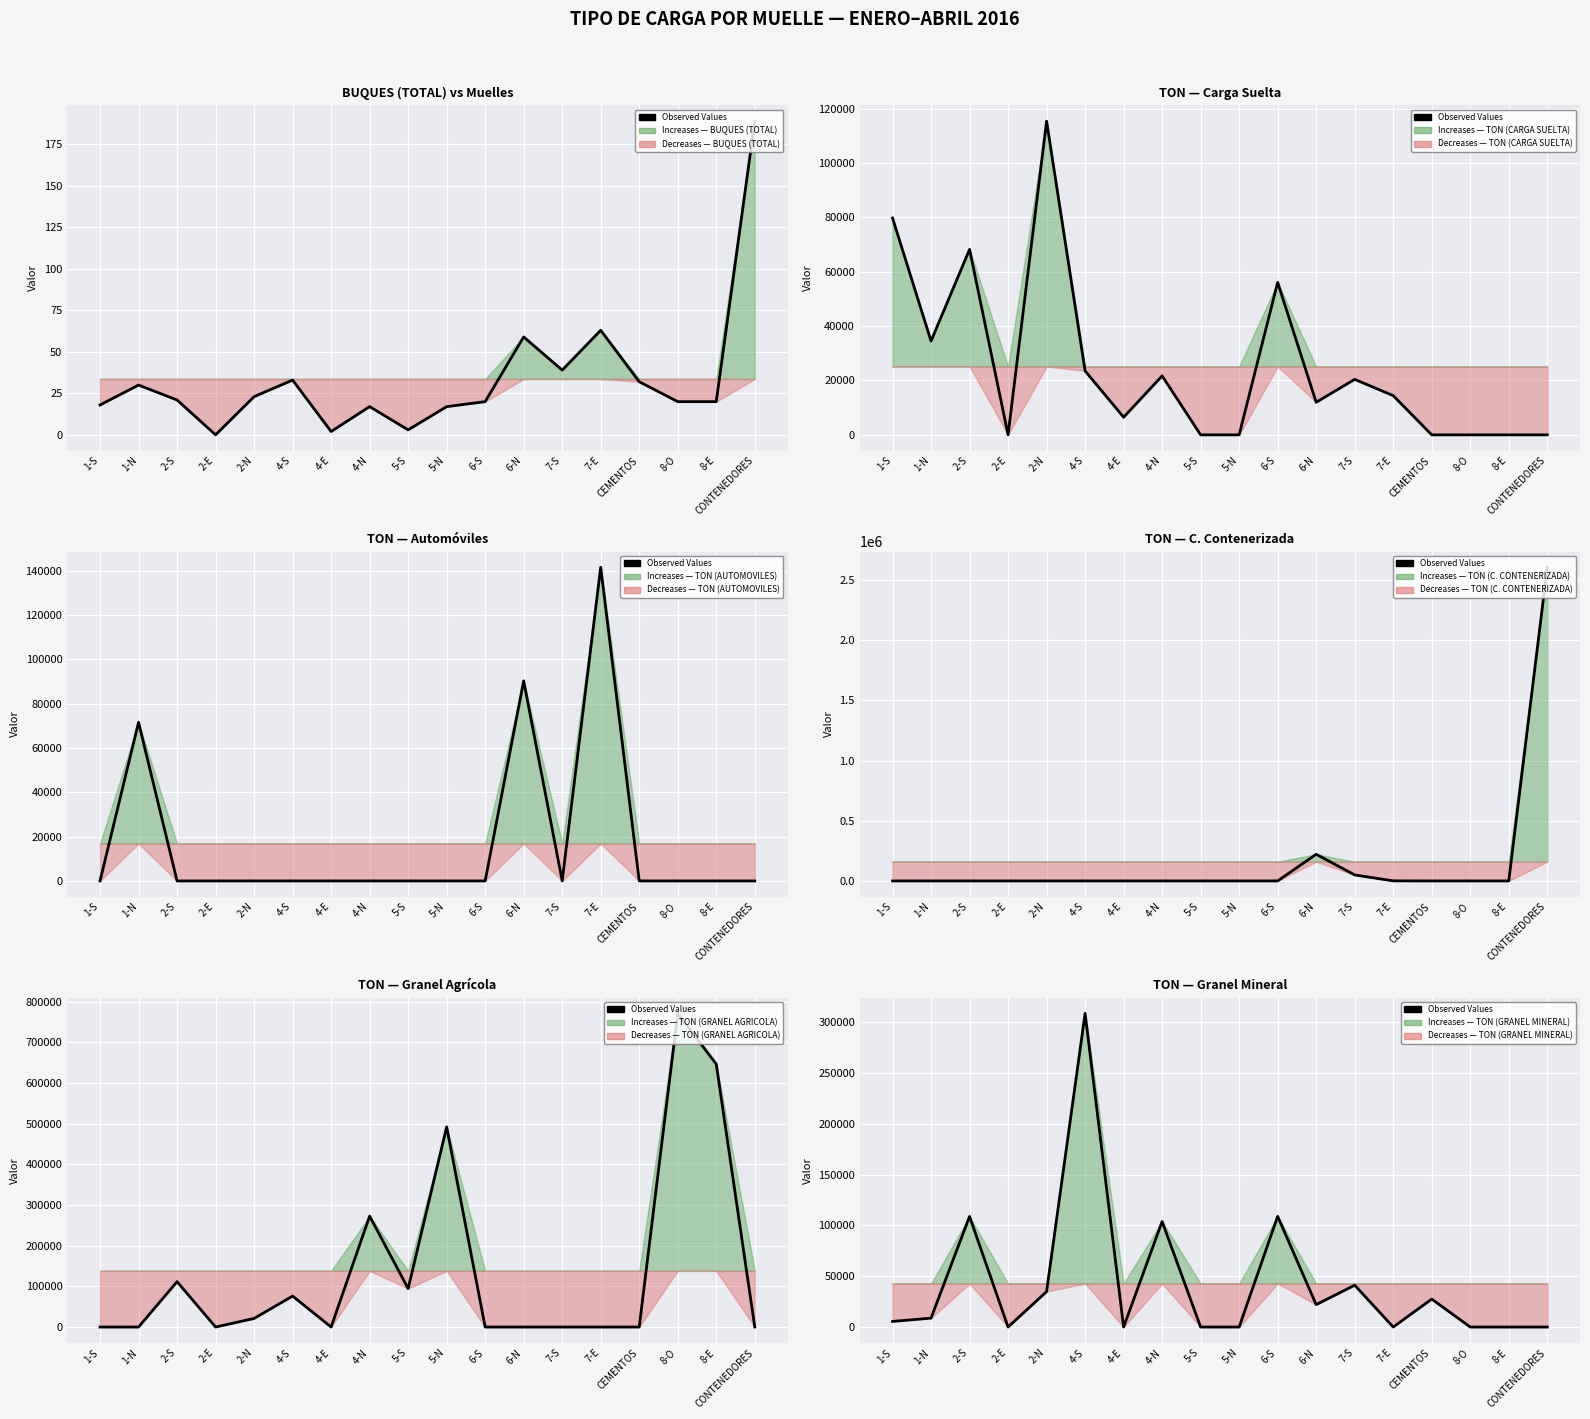

Reading left to right, extract all data points from this chart.

5510.1	8762.6	108939.2	0.0	34898.0	308922.9	0.0	103940.2	0.0	0.0	109008.0	22074.6	41184.5	0.0	27504.1	0.0	0.0	0.0